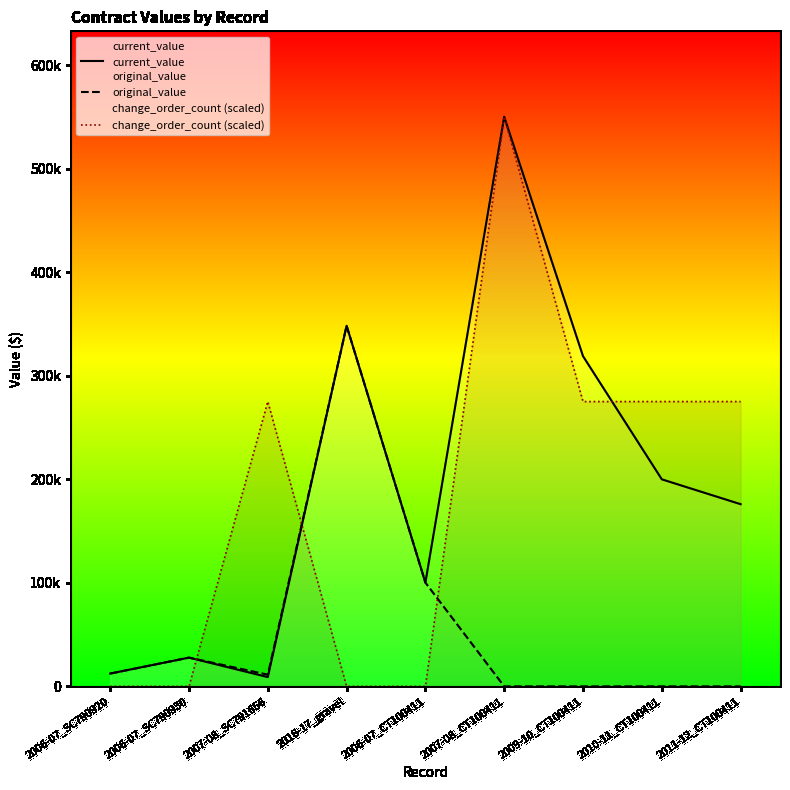

What is the label of the 7th point from the left?

2009-10_CT100411